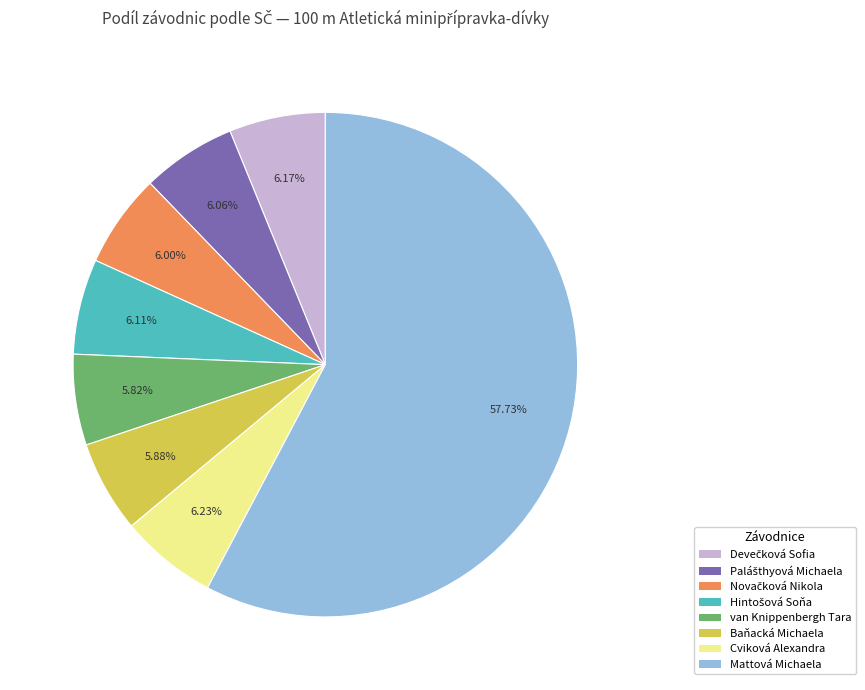

Between Mattová Michaela and Baňacká Michaela, which is larger?

Mattová Michaela